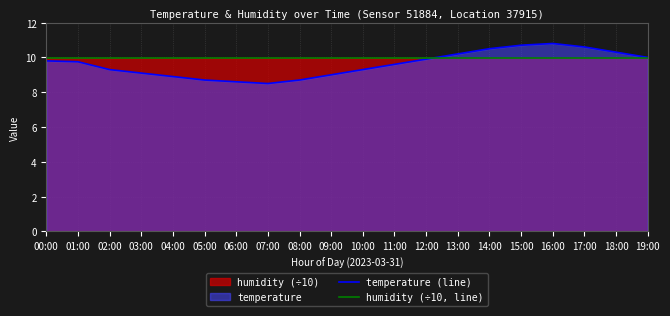

Which series has the largest range (max minus min)?

temperature (line)